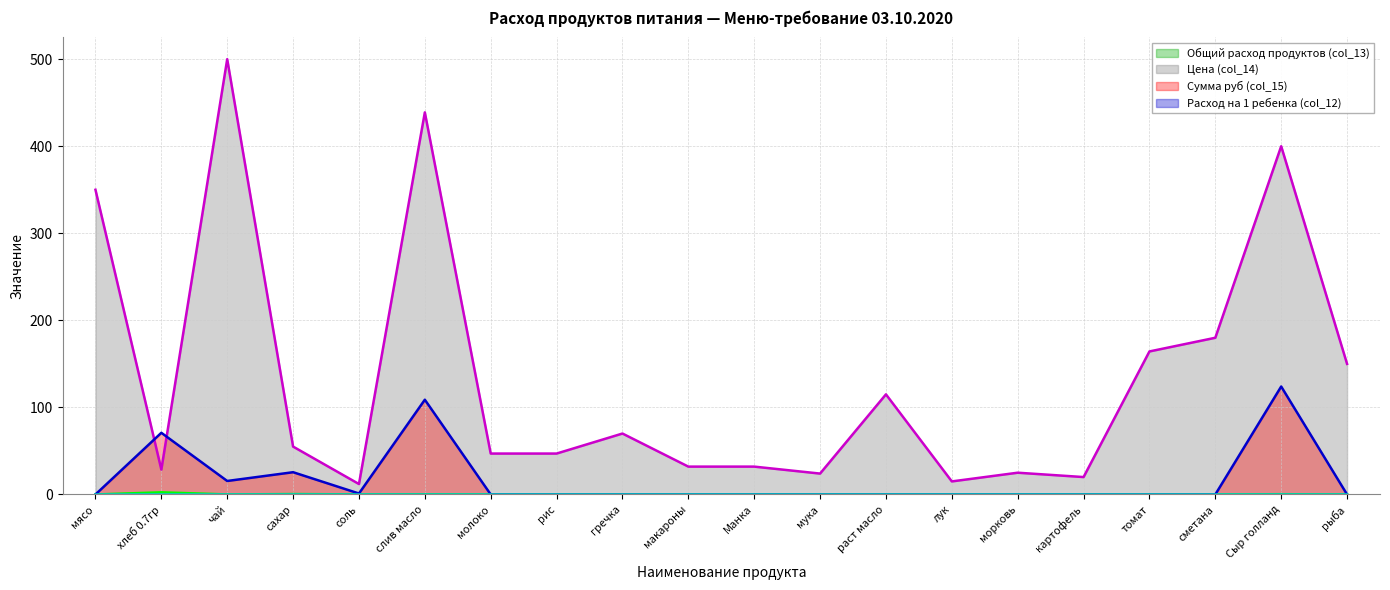

Which category has the lowest value across all series?

мясо